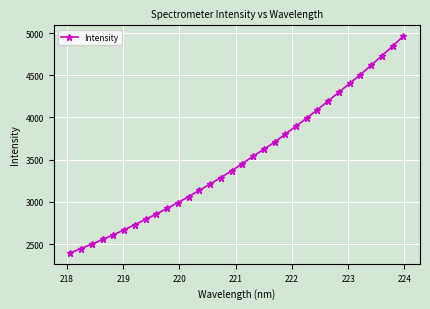

What is the minimum value shown in the chart?

2394.1